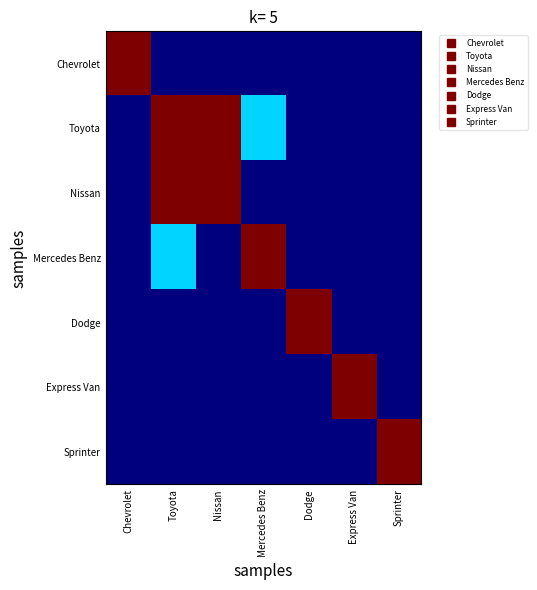

Rank the series by their maximum value, from lowest to highest.

Chevrolet, Toyota, Nissan, Mercedes Benz, Dodge, Express Van, Sprinter